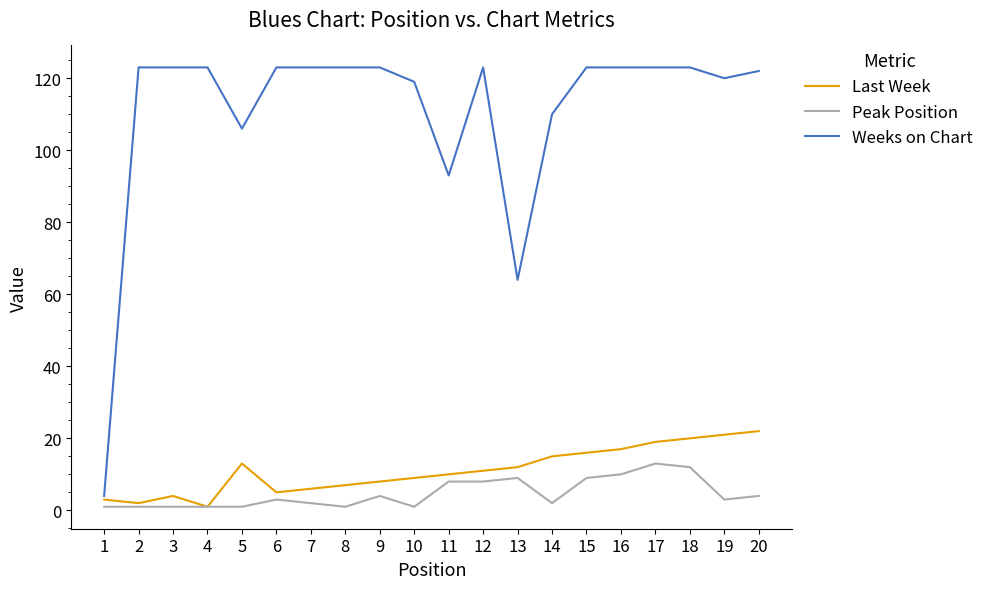

What value does the Last Week series have at 11, to the nearest 10?

10